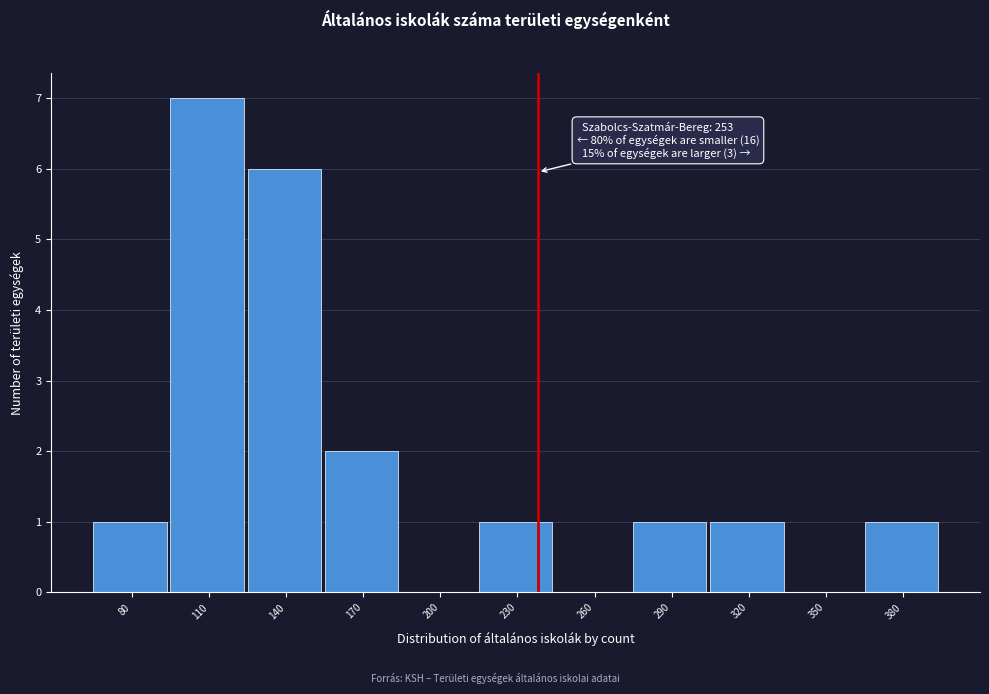

Reading right to left, what are all the values shown in this chart?

380=1	350=0	320=1	290=1	260=0	230=1	200=0	170=2	140=6	110=7	80=1